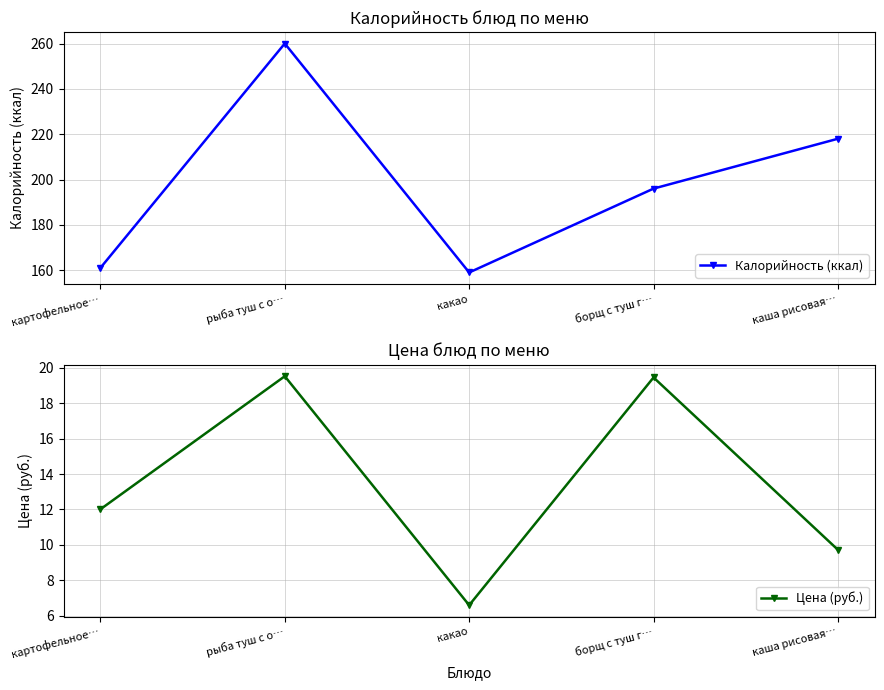

Which series has the widest spread of values?

Калорийность (ккал)